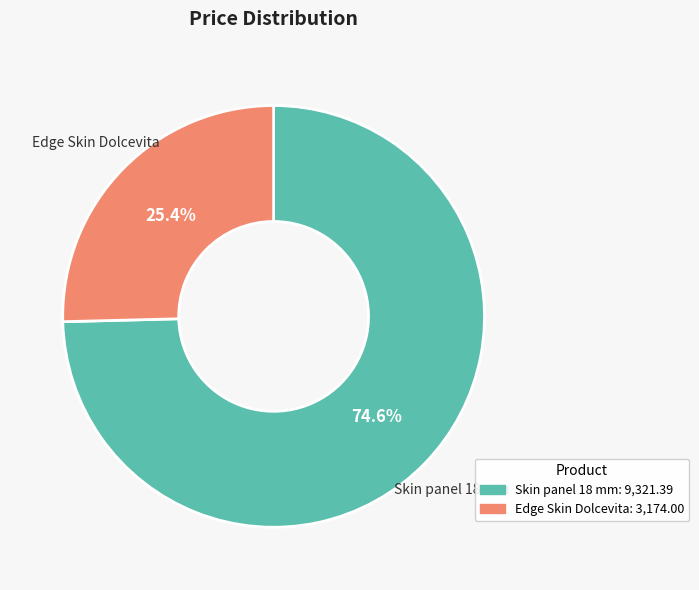

The Edge Skin Dolcevita slice represents 38% of the pie. True or false?

False